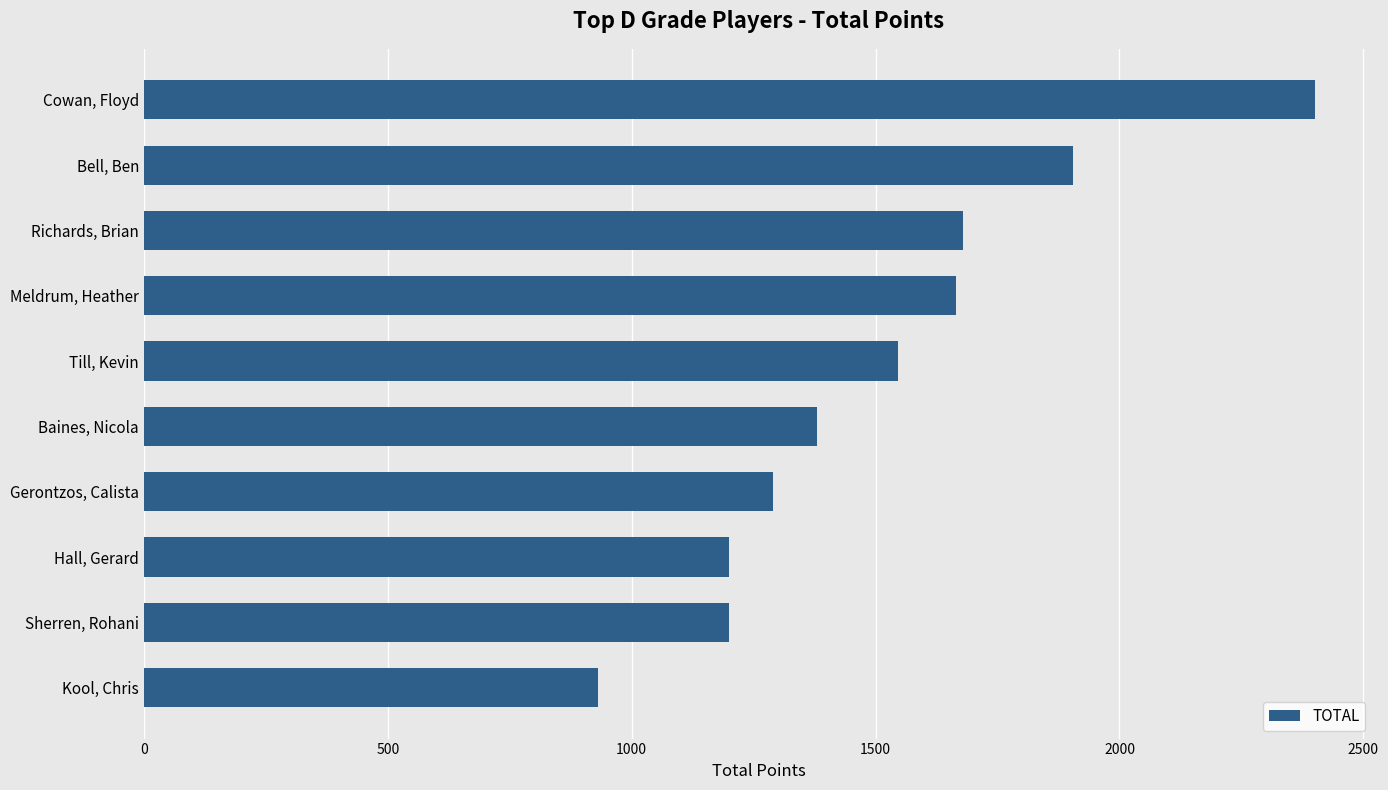

At which category does the chart reach its peak across all series?

Cowan, Floyd